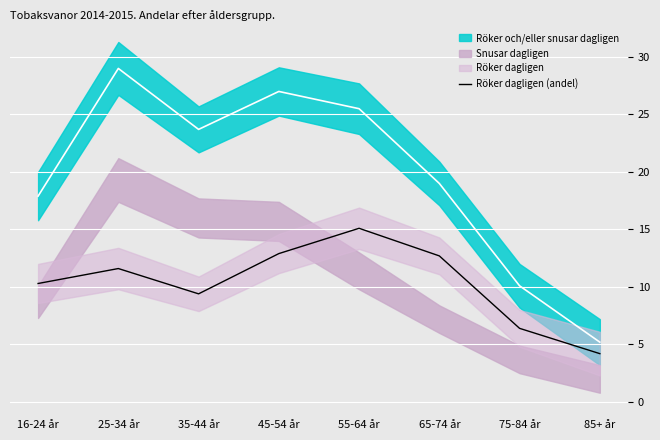

Which category has the highest value in the Röker dagligen (andel) series?

55-64 år